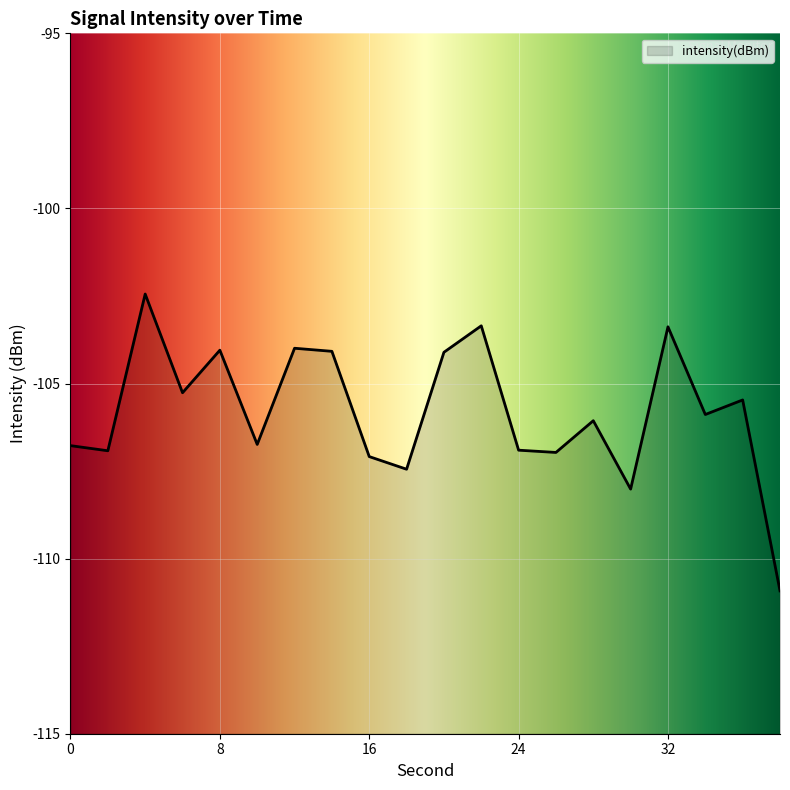

What is the minimum value shown in the chart?

-110.9